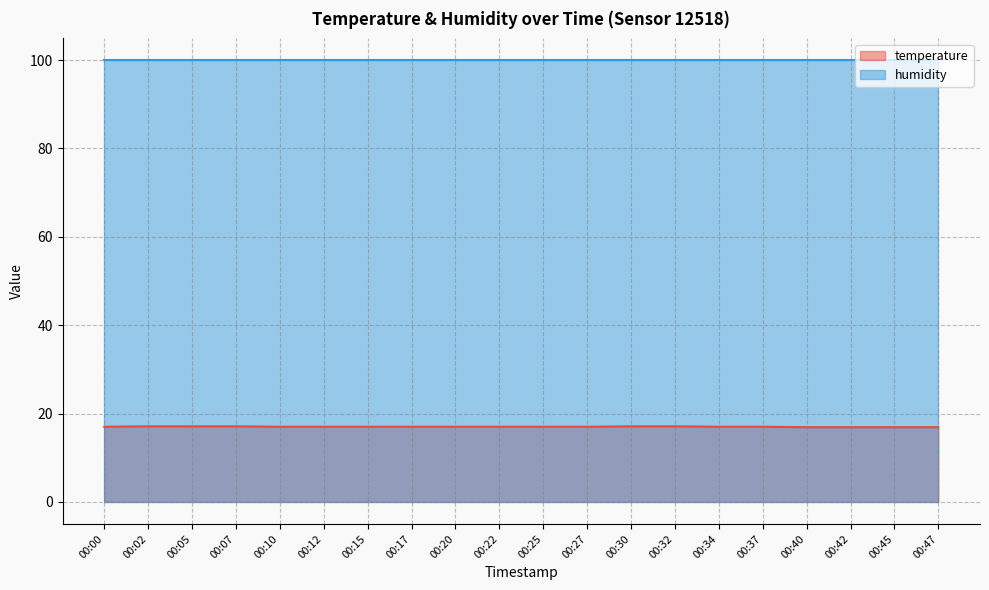

Rank the categories by value from lowest to highest.

00:40, 00:42, 00:45, 00:47, 00:00, 00:10, 00:12, 00:15, 00:17, 00:20, 00:22, 00:25, 00:27, 00:34, 00:37, 00:02, 00:05, 00:07, 00:30, 00:32